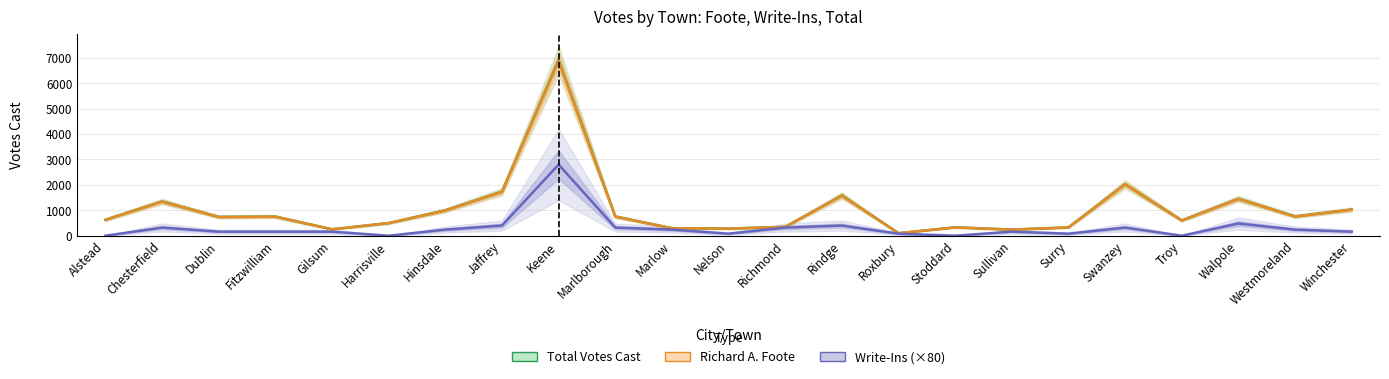

What is the difference between the Richard A. Foote values at Chesterfield and Dublin?

605